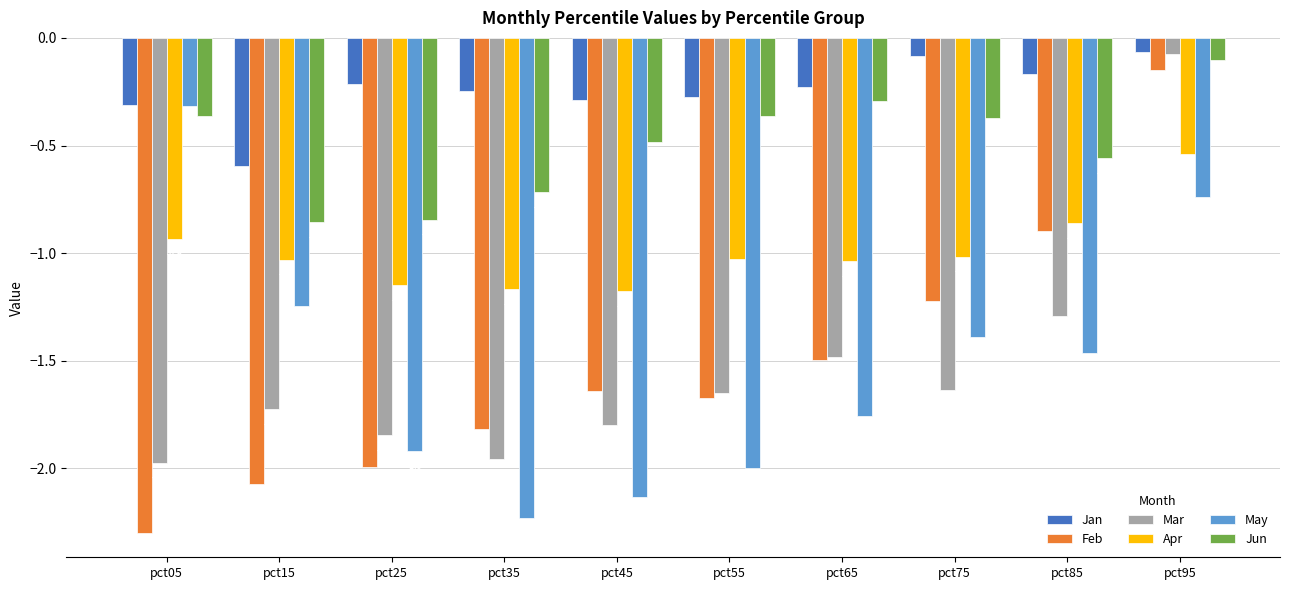

How many bars are there in total?

60